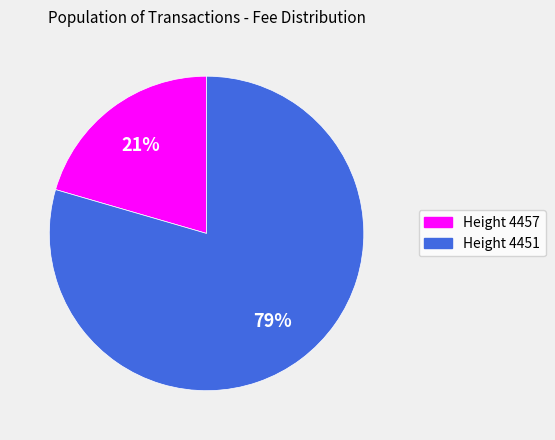

What percentage is the Height 4457 slice, to the nearest percent?

21%